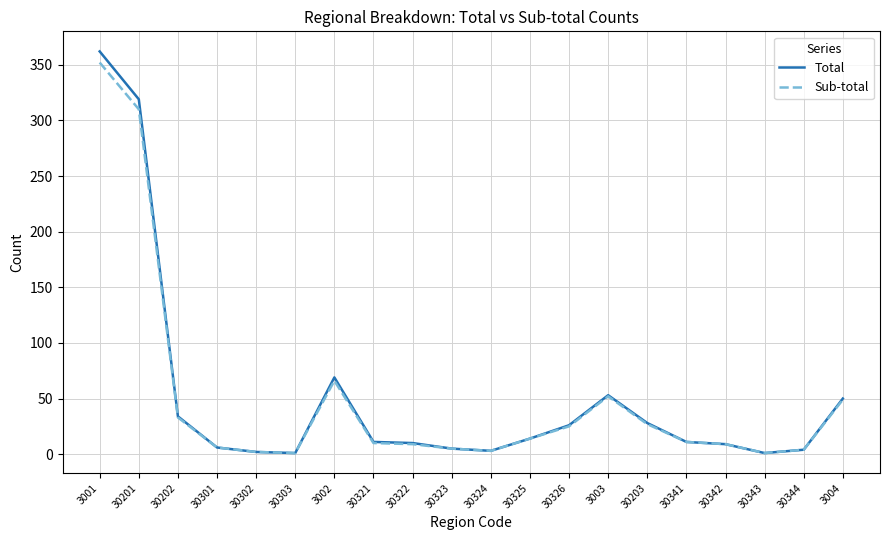

Which label corresponds to the largest value in the chart?

3001